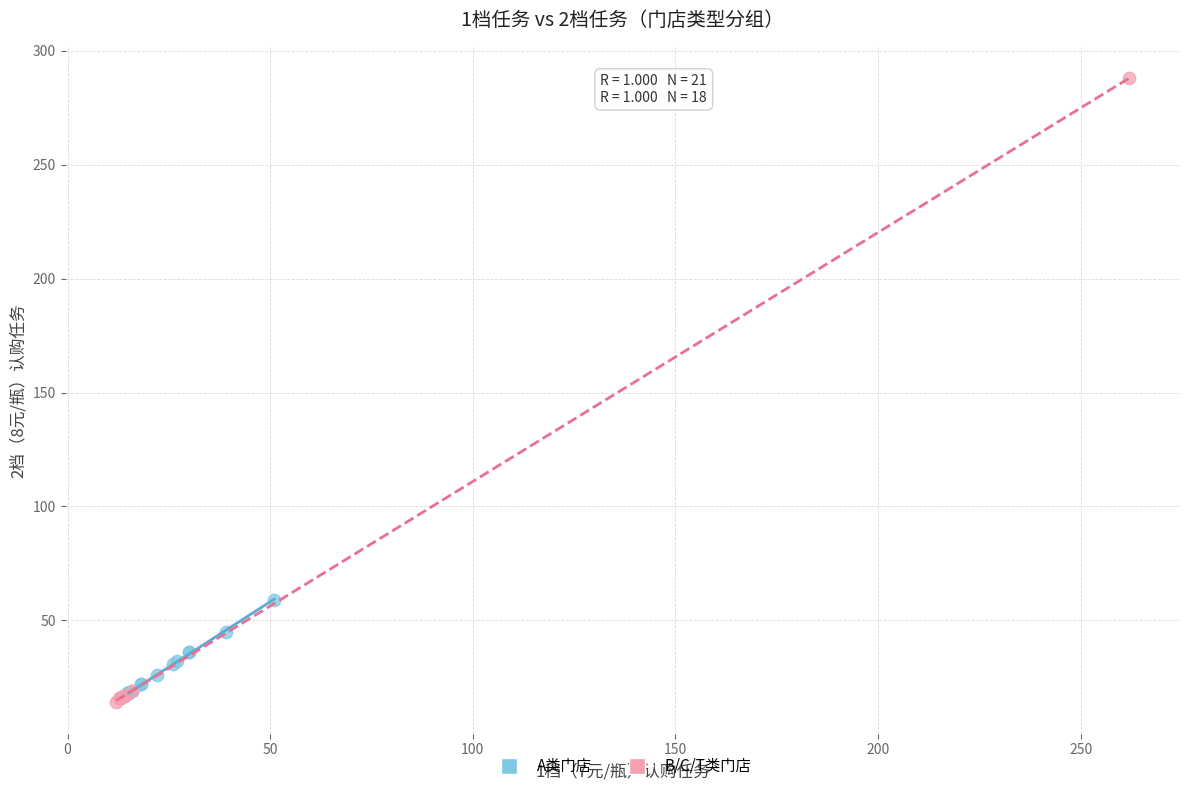

Which series has the widest spread of Y values?

B/C/T类门店